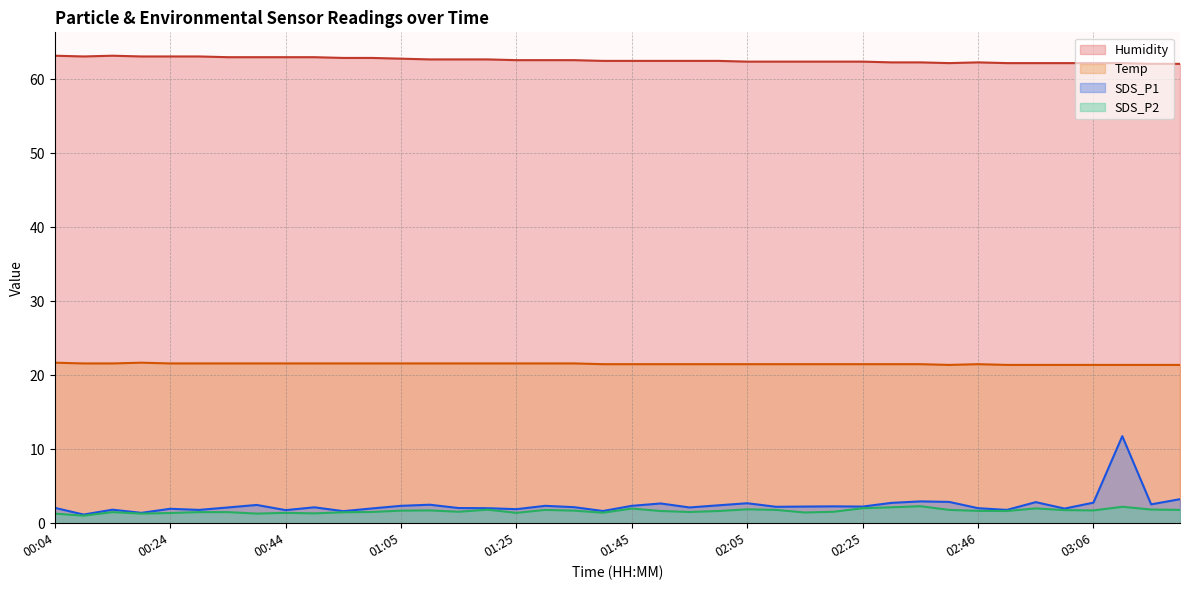

Count the number of categories in the chart.

40